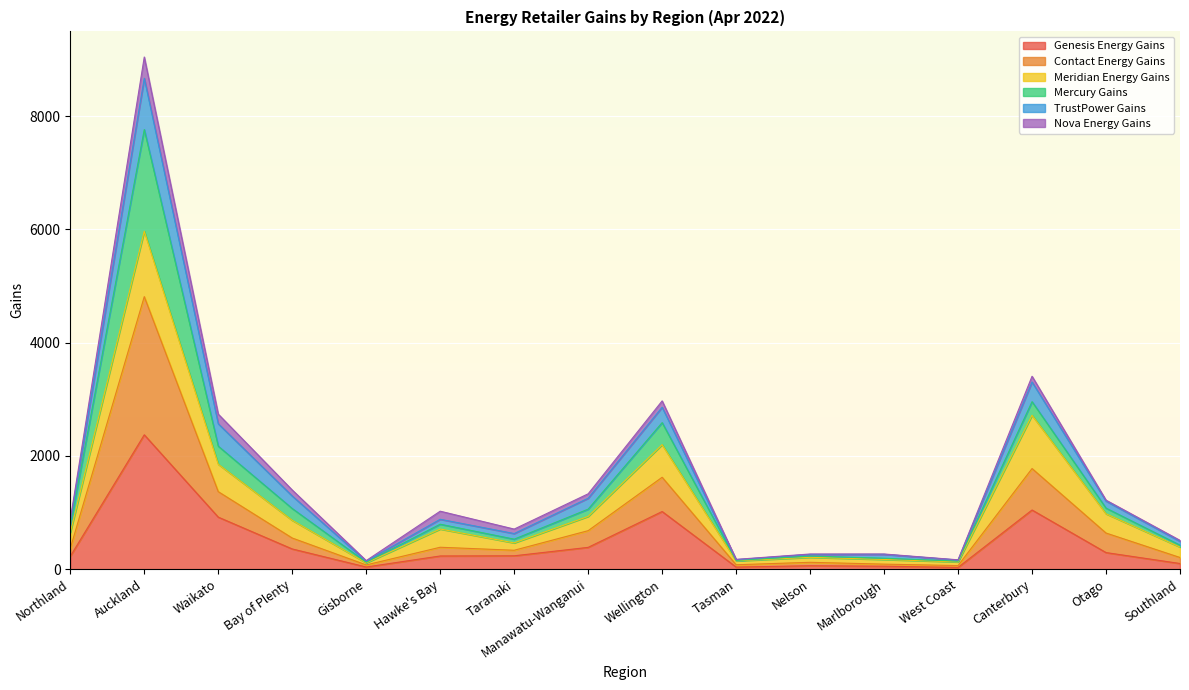

What is the label of the 2nd point from the right?

Otago